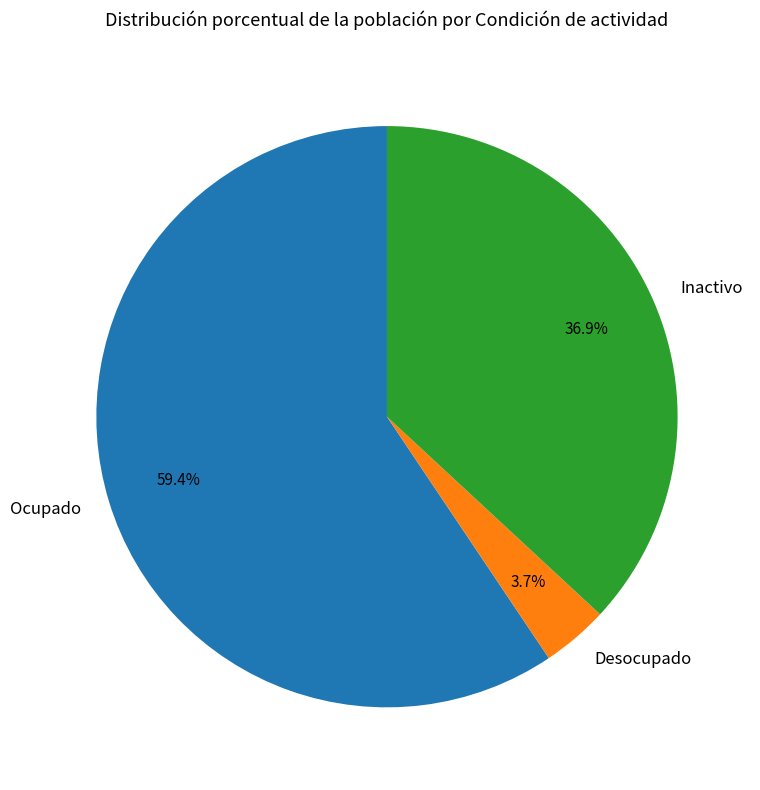

To the nearest percent, what percentage of the pie is Desocupado?

4%